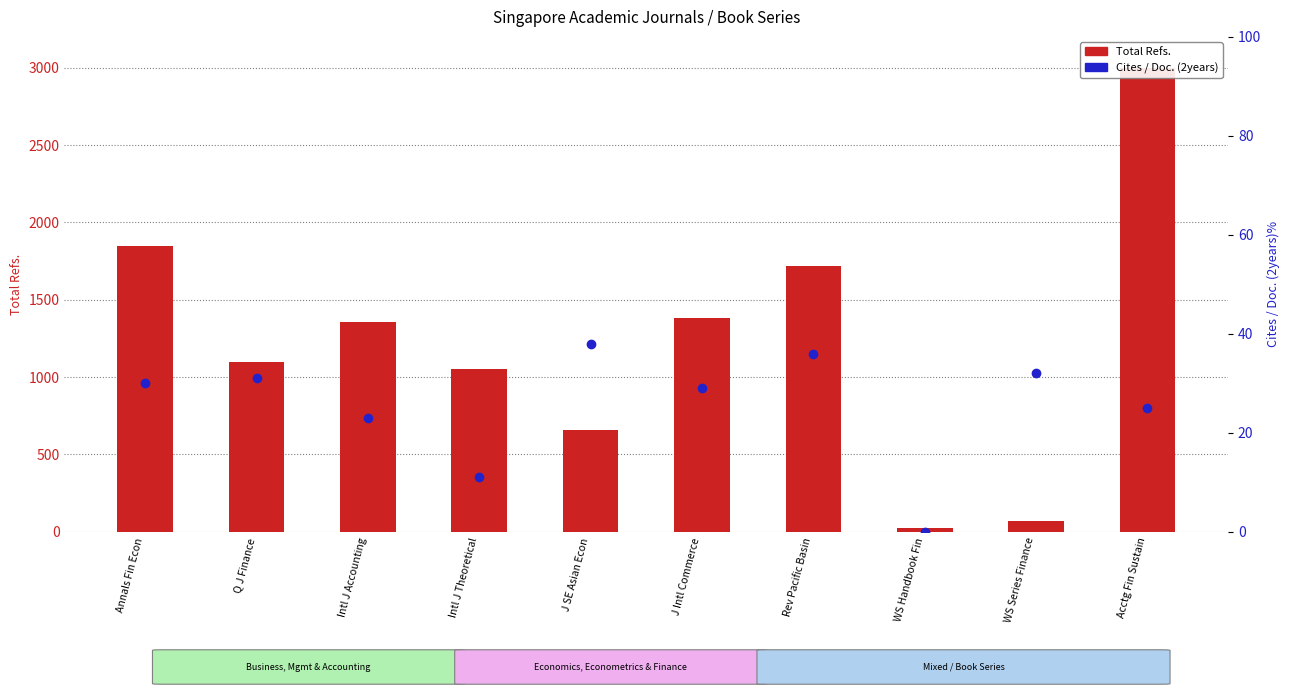

Count the number of data series in this chart.

2